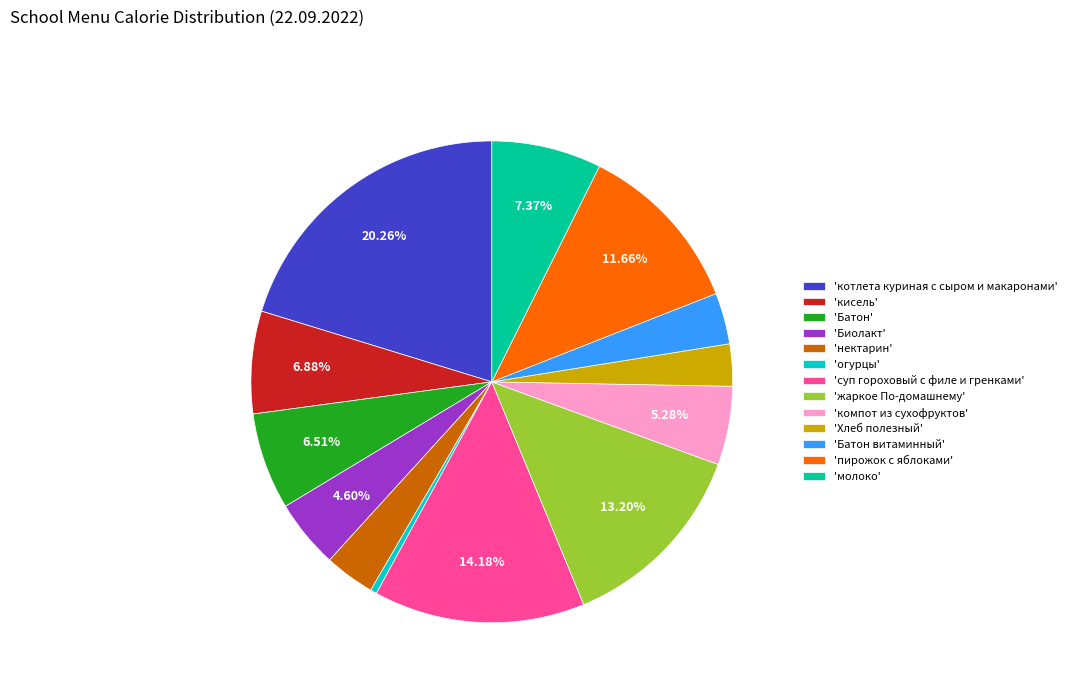

Count the number of slices in the pie.

13